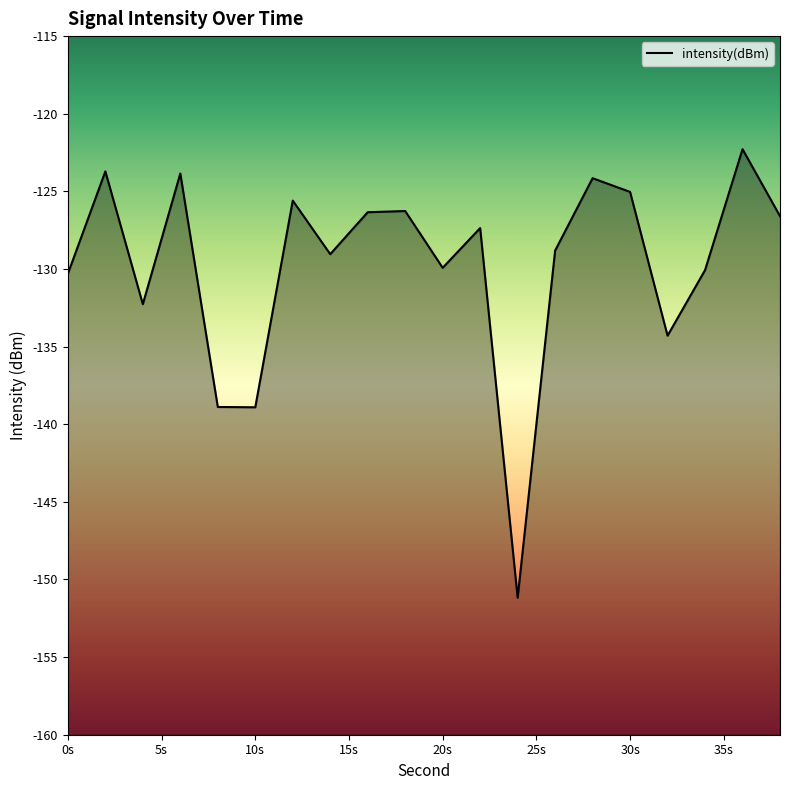

The value at 0s is -130.3. True or false?

True